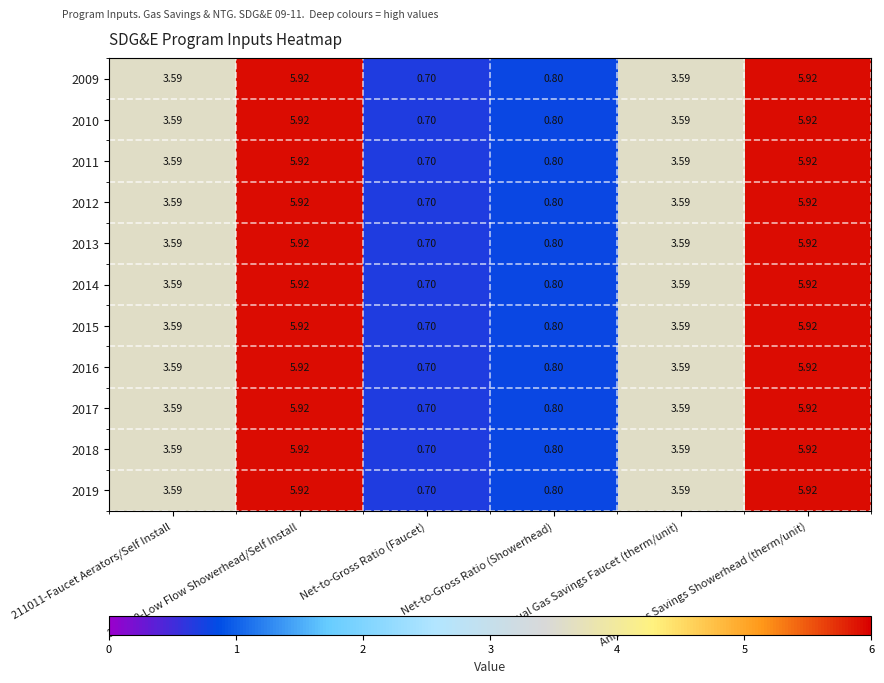

Count the number of categories in the chart.

6